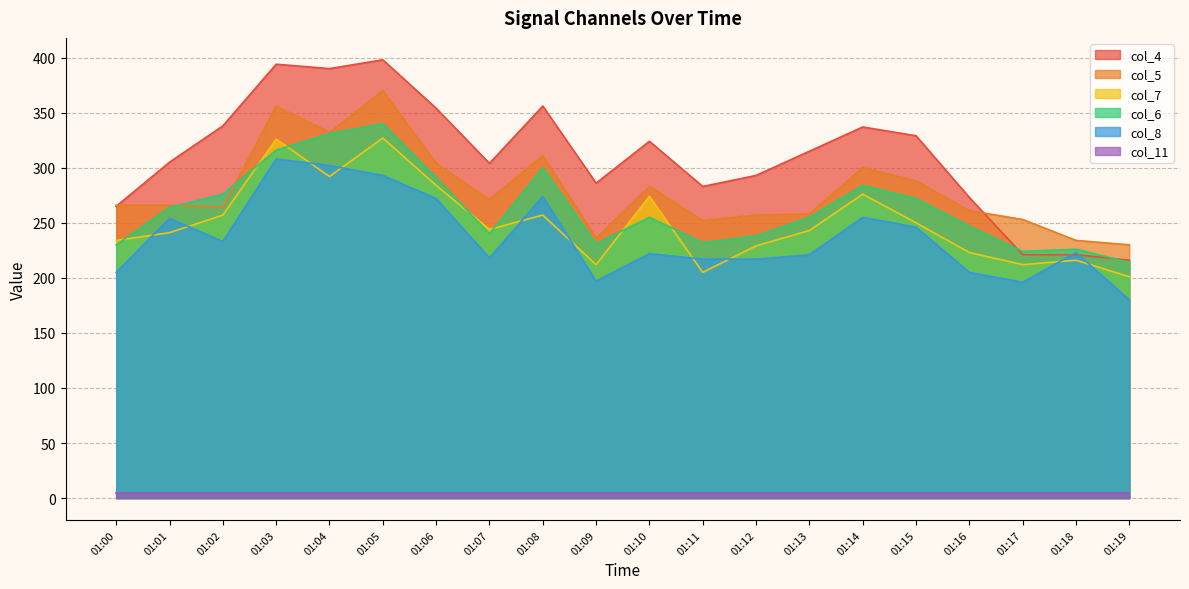

Is it true that col_6 equals 150 at 01:18?

False